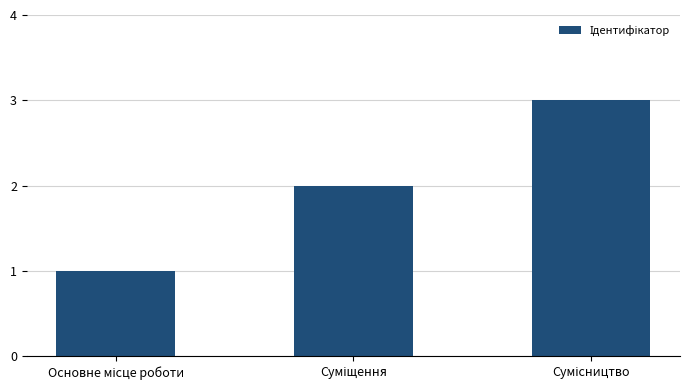

What is the greatest value displayed?

3